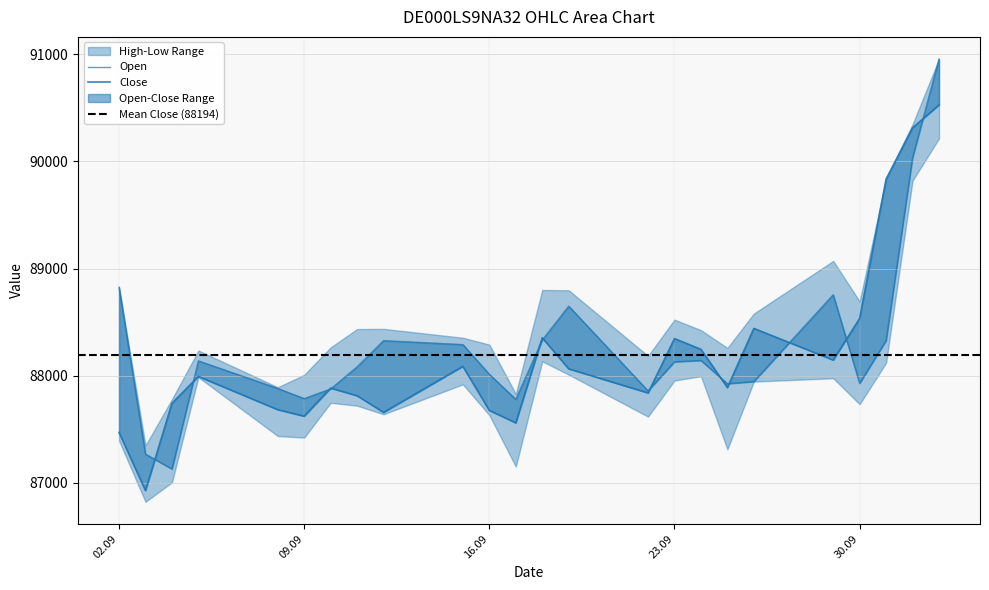

How many times do Close and Open cross each other?

12